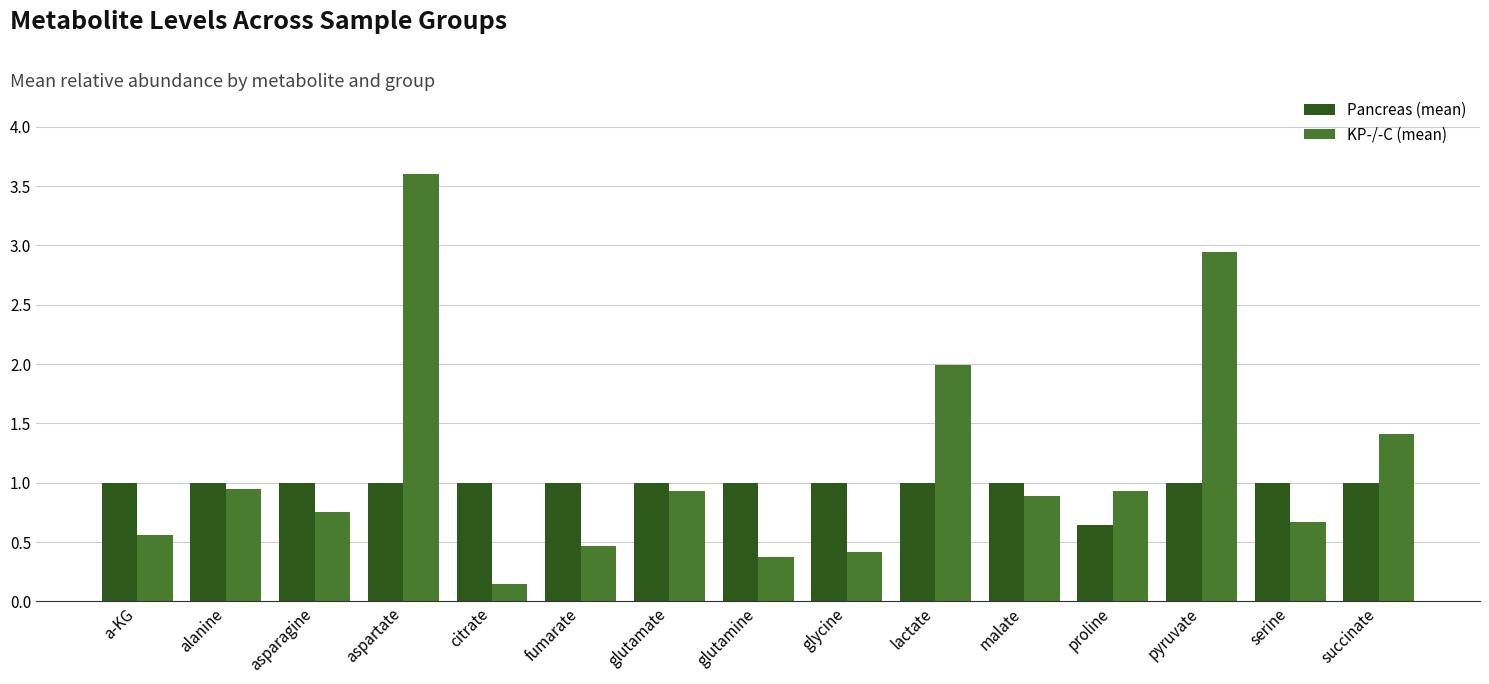

What is the sum of all Pancreas (mean) values?

14.6